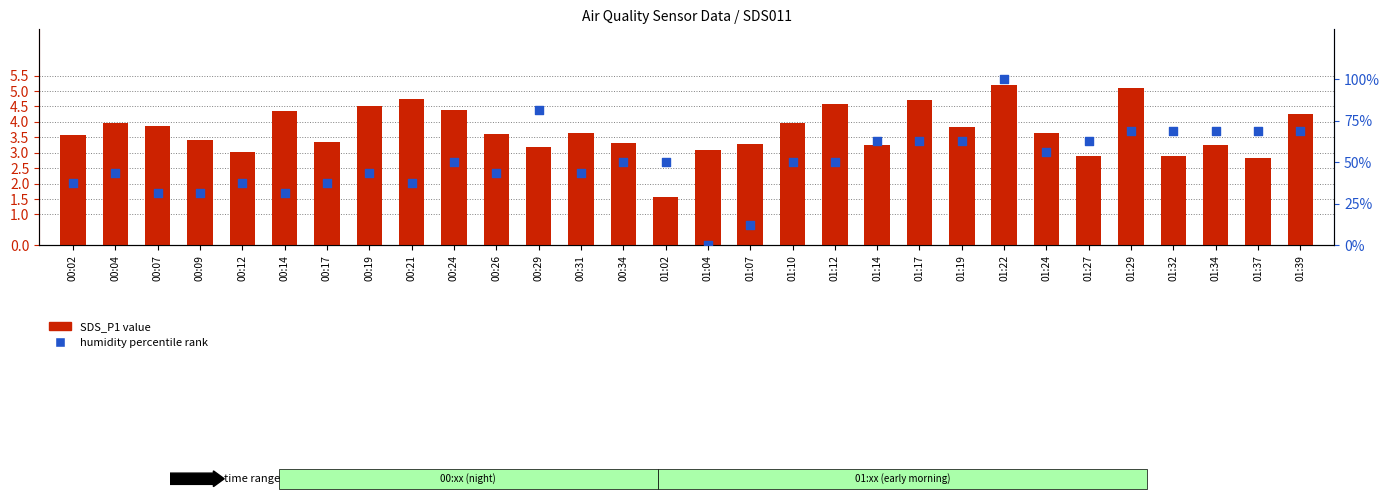

What is the total value across all series at 01:29?

73.8